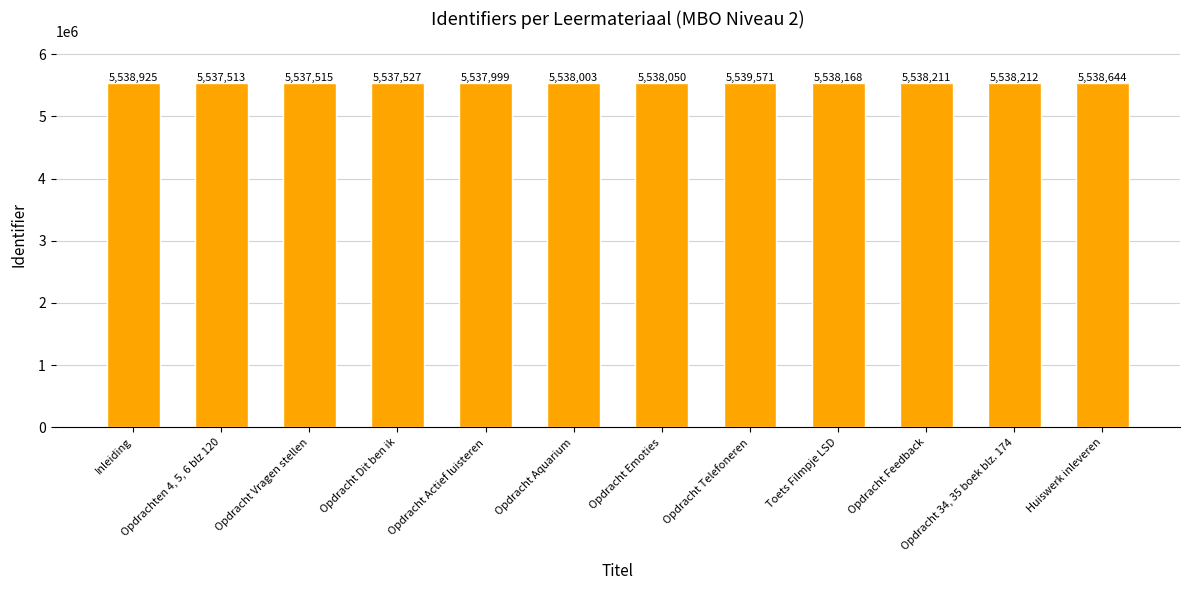

What is the greatest value displayed?

5539571